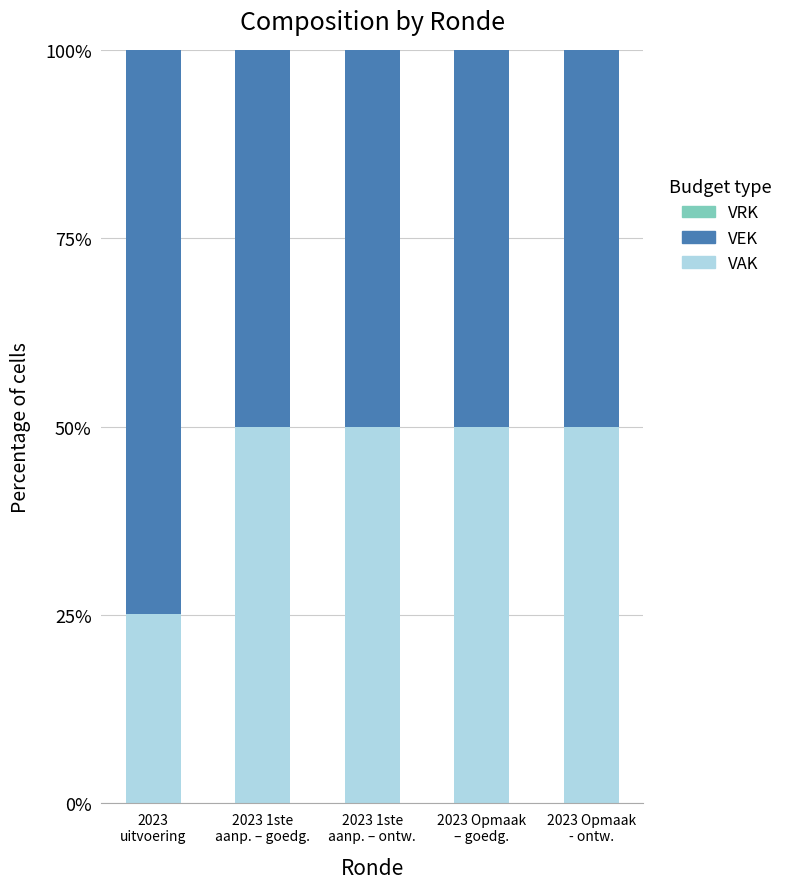

Does the chart contain stacked bars?

Yes